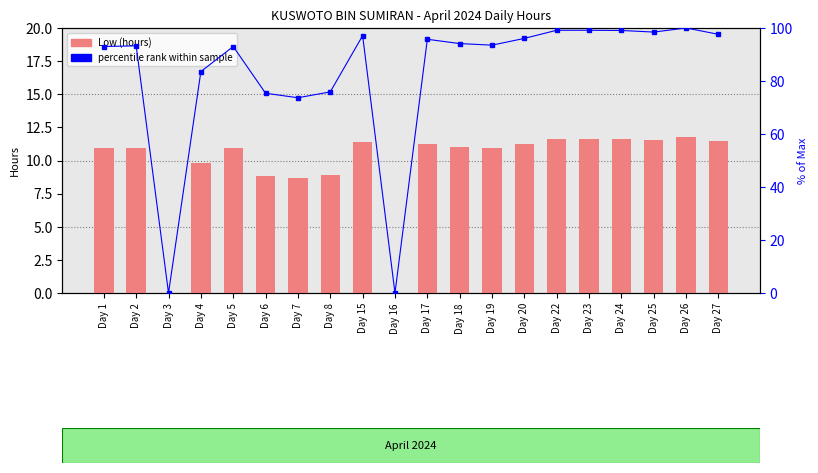

What is the sum of the percentile rank within sample values at Day 3 and Day 2?

93.3